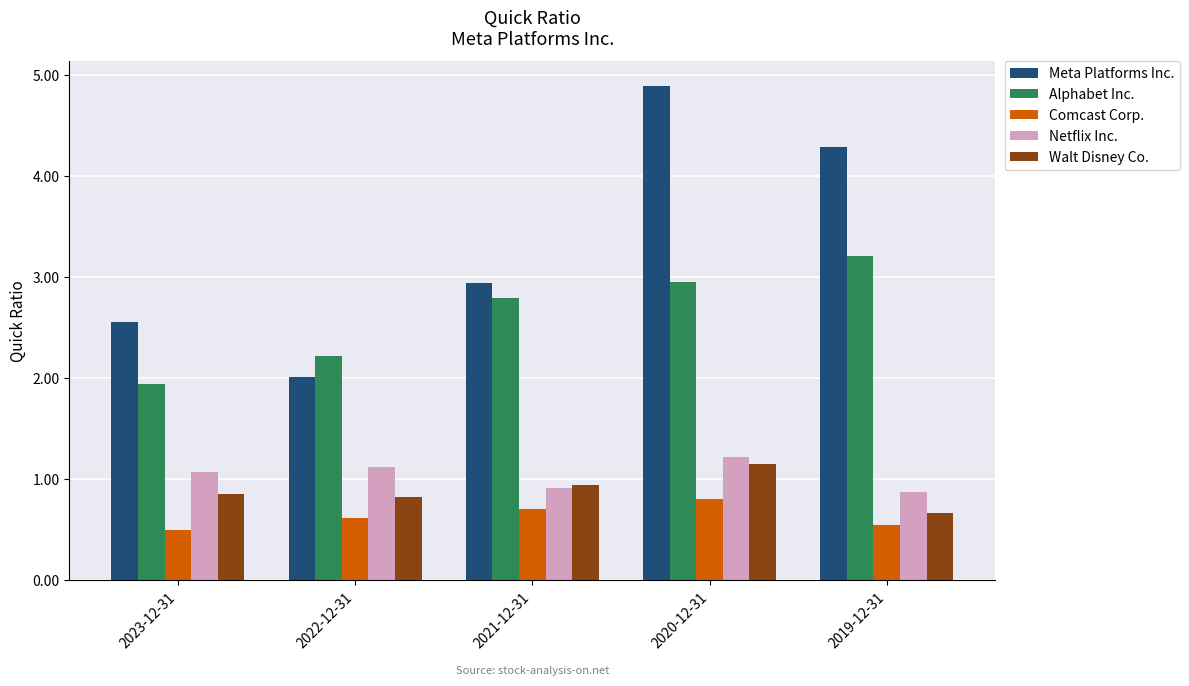

What is the difference between the second highest and second lowest values in the Walt Disney Co. series?

0.1